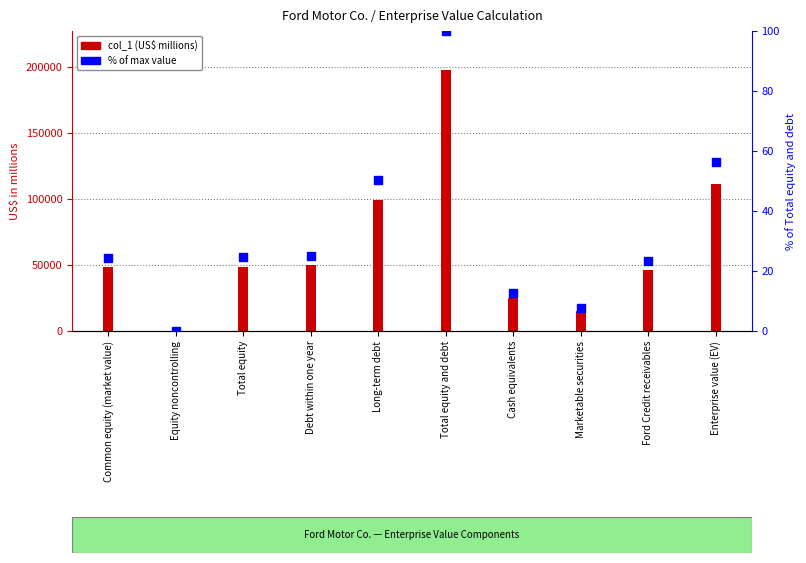

At which category is the sum across all series the highest?

Total equity and debt